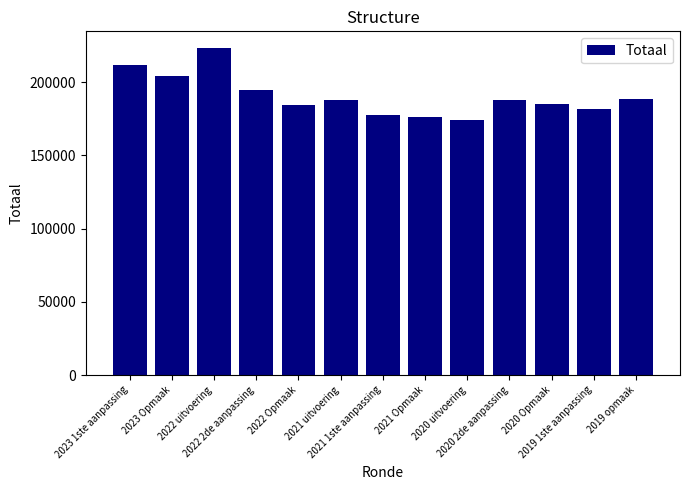

What is the greatest value displayed?

223444